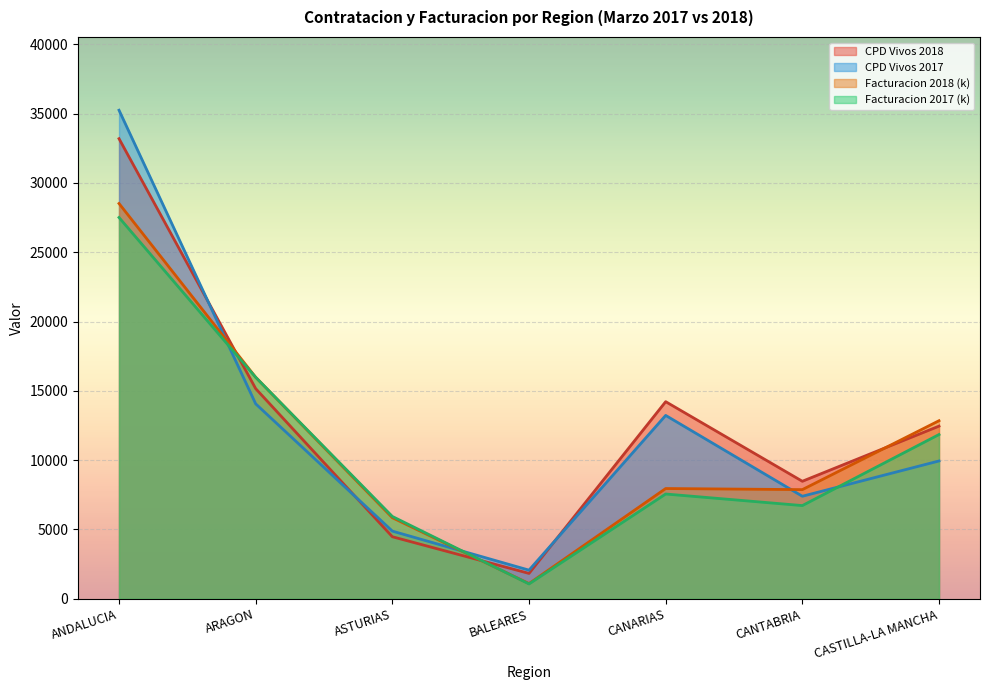

List the series in order of their overall mean, lowest first.

Facturacion 2017 (k), Facturacion 2018 (k), CPD Vivos 2017, CPD Vivos 2018